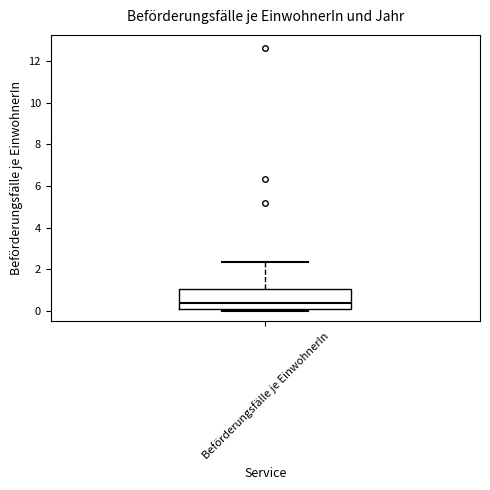

Where does the median line of the box for Beförderungsfälle je EinwohnerIn sit on the y-axis? The values are not printed on the chart, so give them approximately, as read against the axis.

0.4